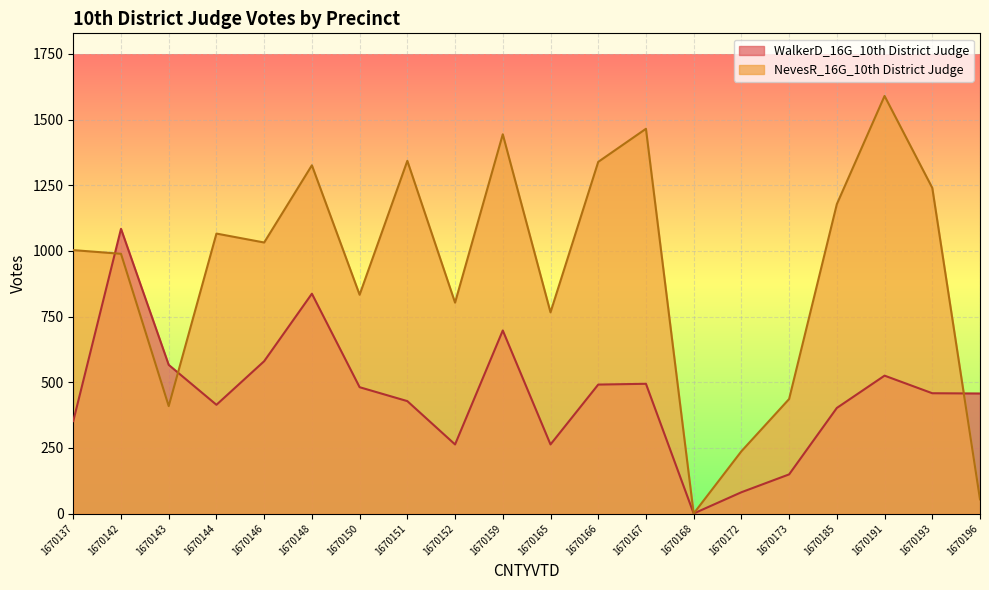

What are all the series names shown in the legend?

WalkerD_16G_10th District Judge, NevesR_16G_10th District Judge